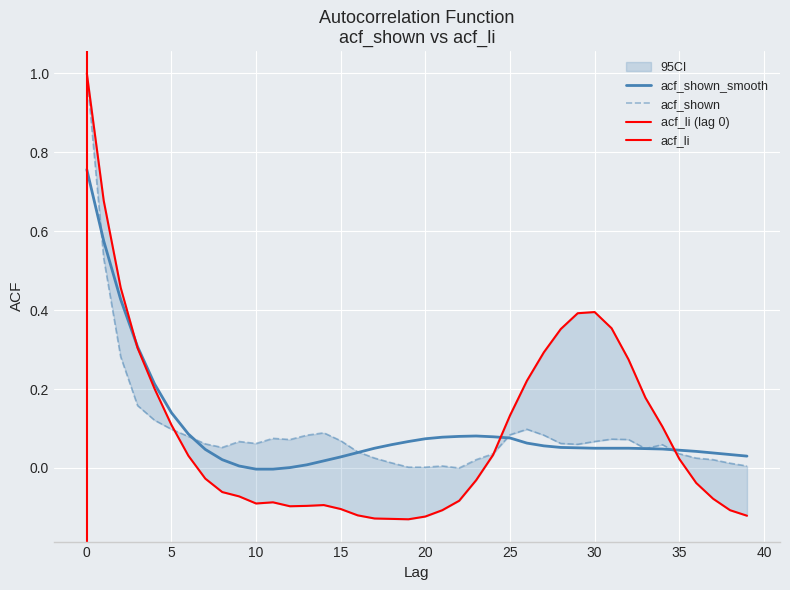

At which label is acf_shown closest to 0?

22